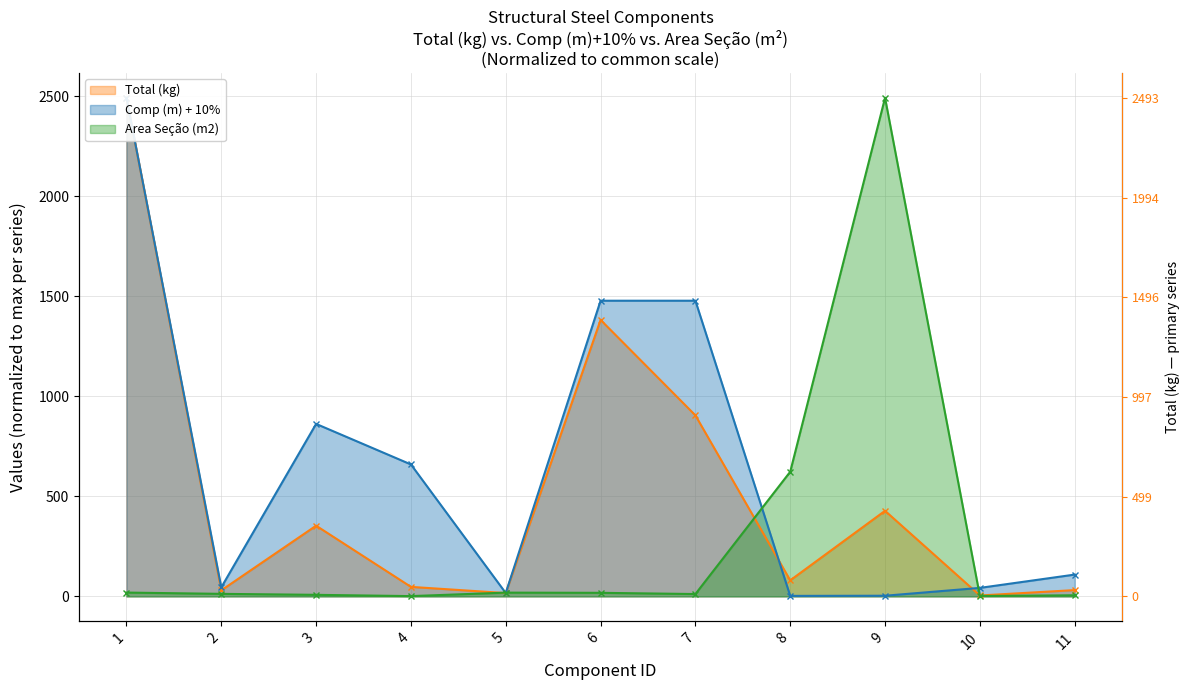

What is the value of the Total (kg) point at the 11th from the left?

31.4